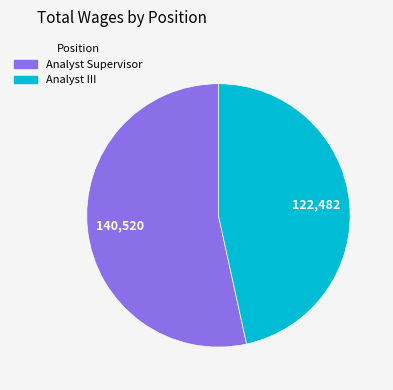

Does any single category account for the majority?

Yes